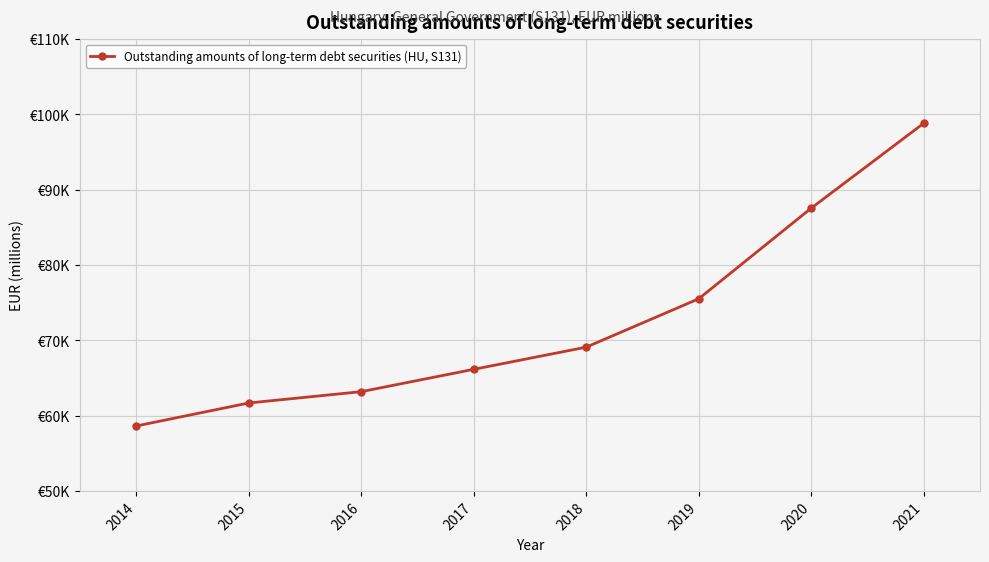

What is the value of the 5th point from the left?

69084.6